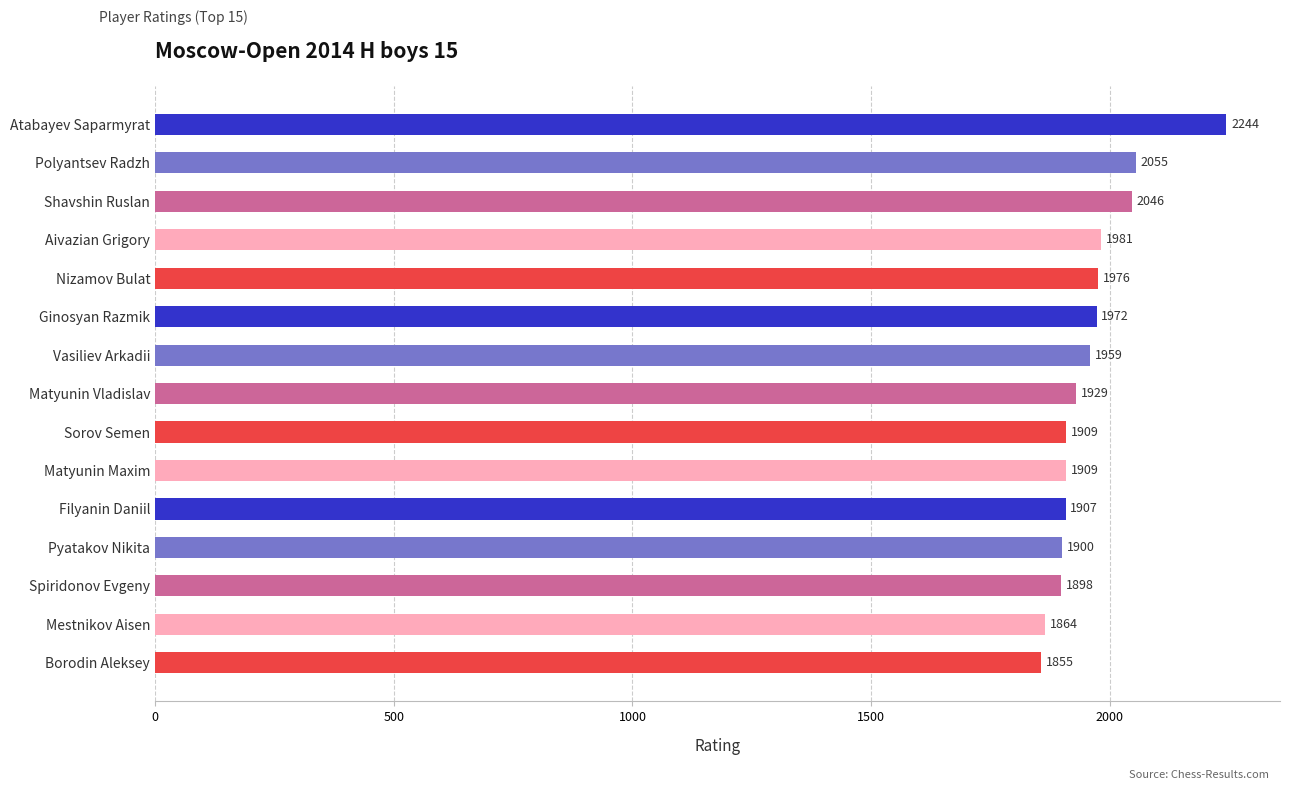

What is the smallest value displayed?

1855